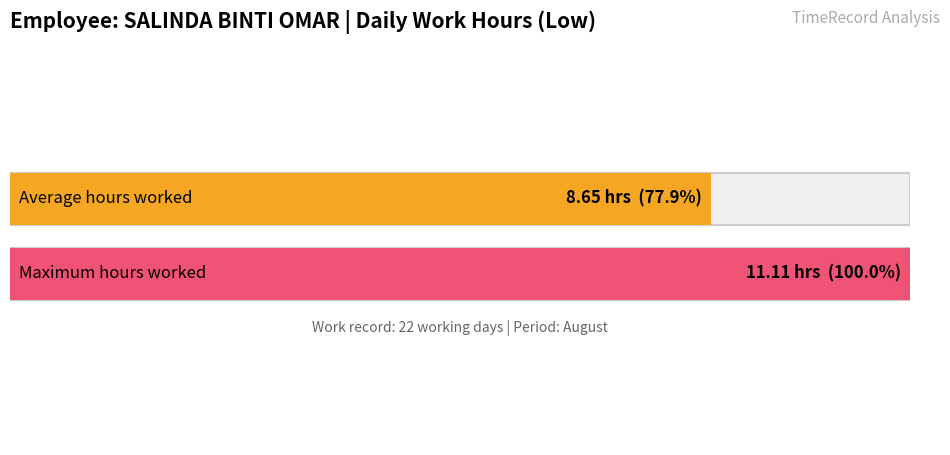

The chart shows a value of 14.0 at 3. True or false?

False